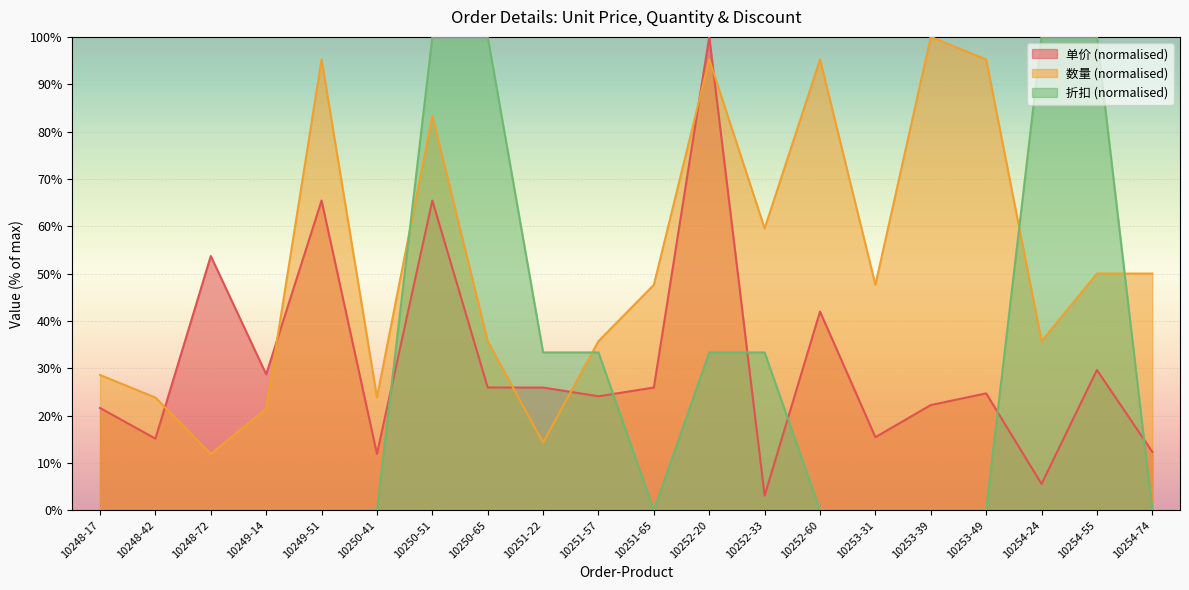

What is the average value of the 折扣 series?

26.7